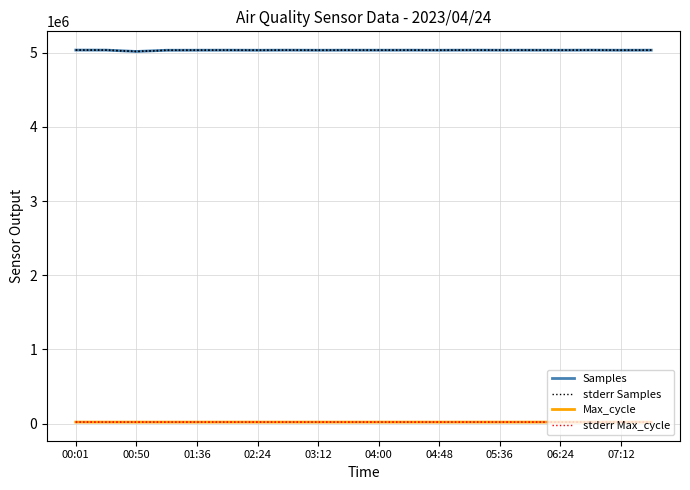

How many interior local peaks does the stderr Max_cycle series have?

8